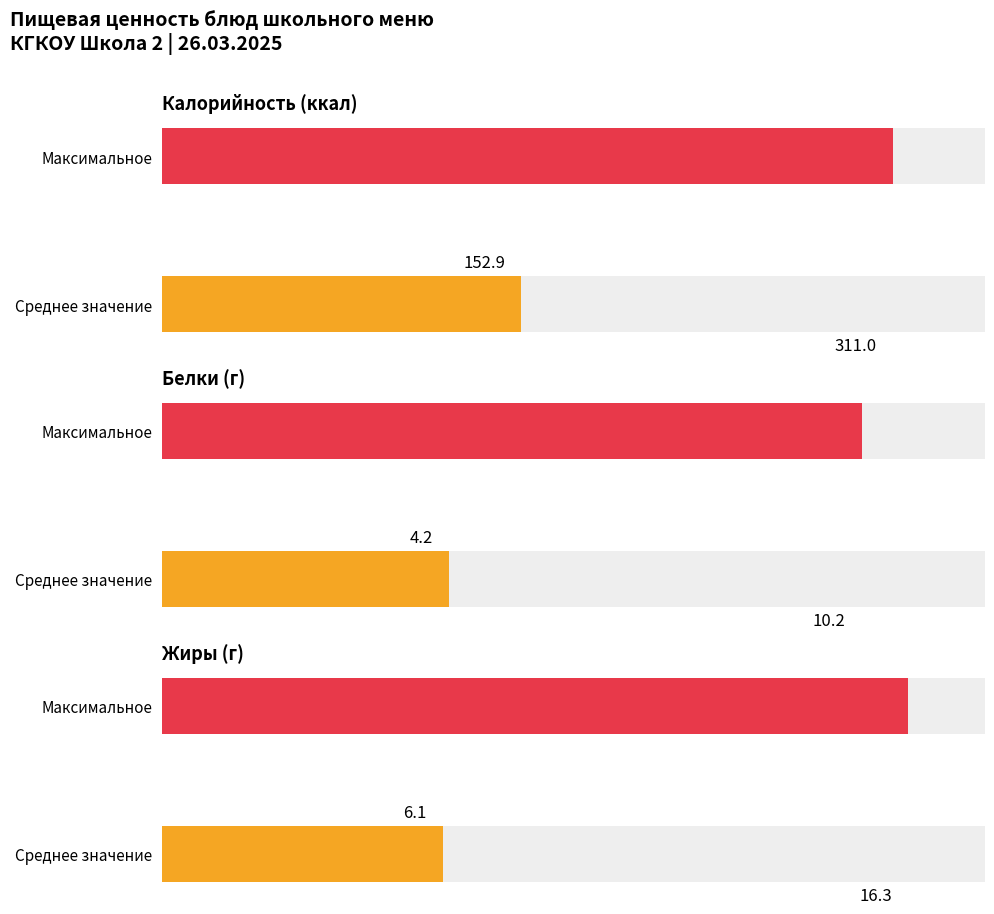

At Суп картофельный, list the series in order from largest to smallest.

Калорийность, Жиры, Белки